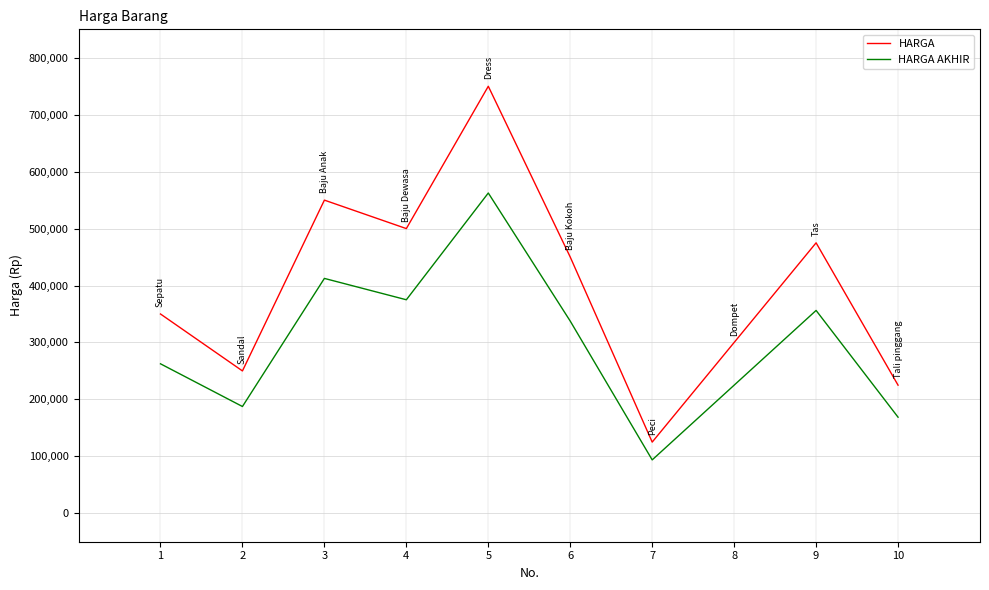

Is this an area chart (filled region under the line)?

No